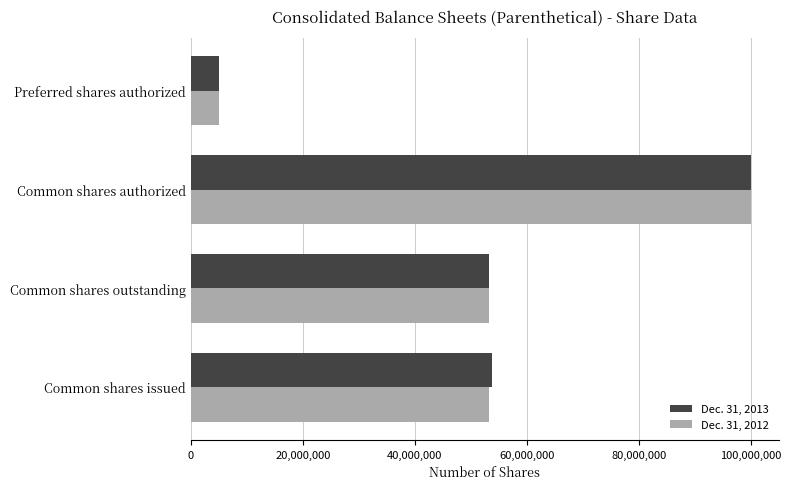

What is the sum of all Dec. 31, 2013 values?

211980018